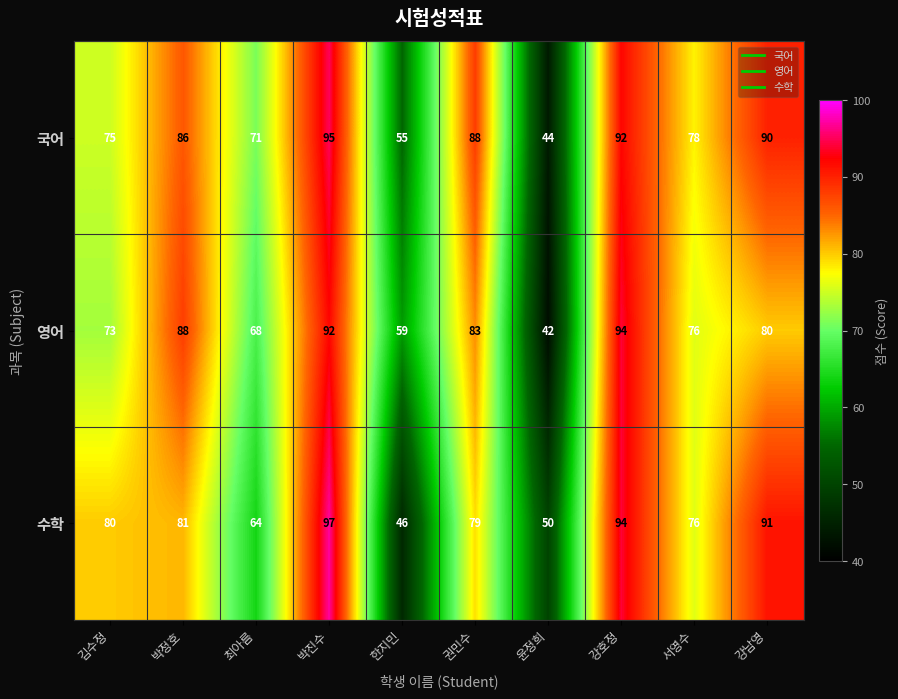

Reading left to right, transcribe all the data shown in this chart.

국어: 75	86	71	95	55	88	44	92	78	90
영어: 73	88	68	92	59	83	42	94	76	80
수학: 80	81	64	97	46	79	50	94	76	91